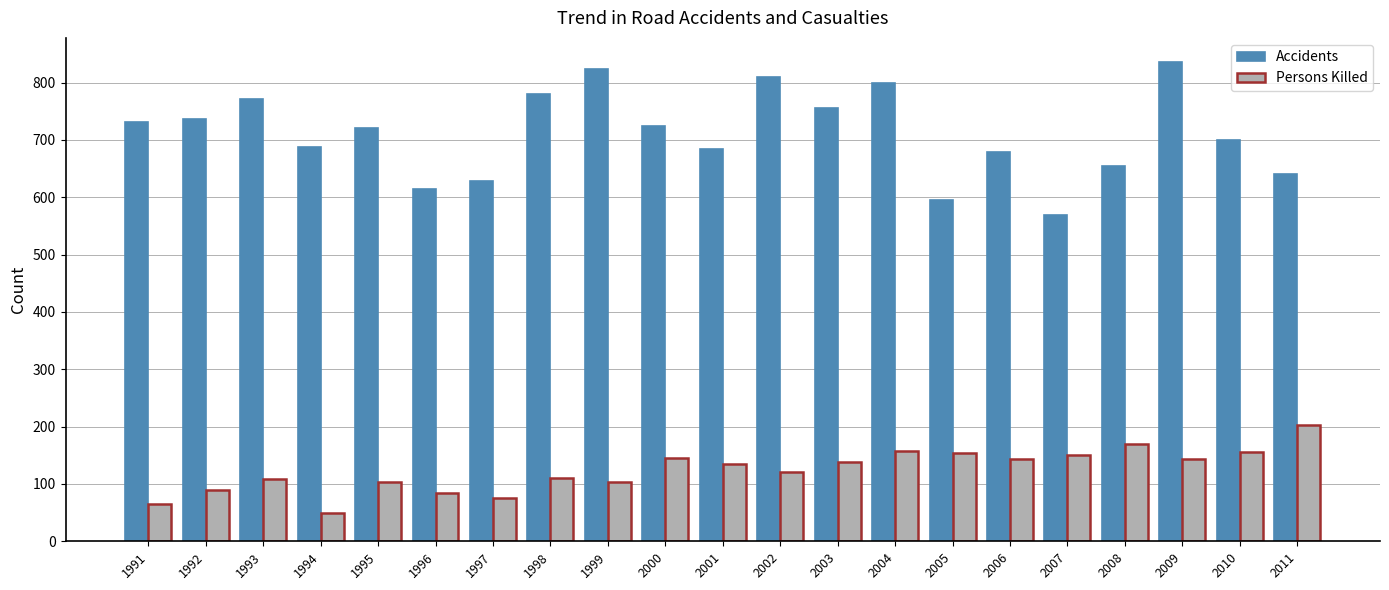

What is the lowest value of the Persons Killed series?

49